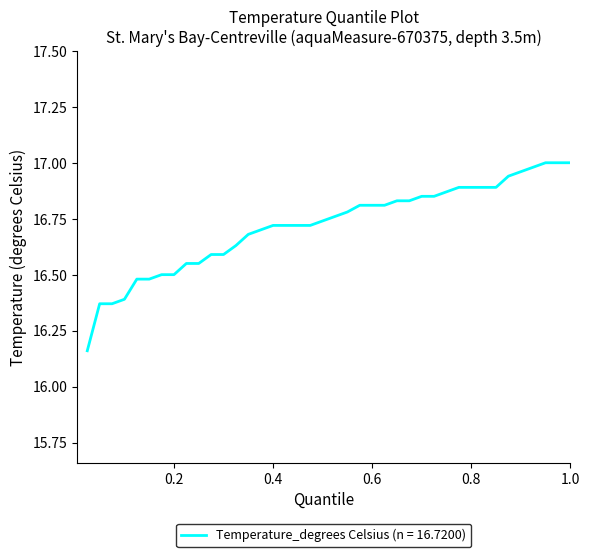

What is the difference between the maximum and minimum values?

0.8